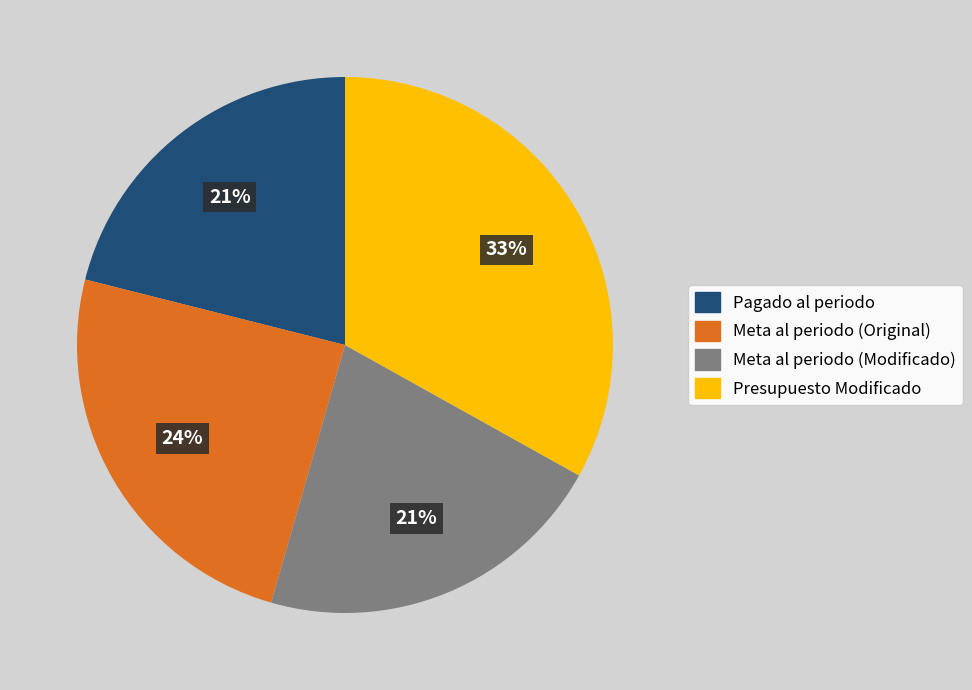

How many slices are in this pie chart?

4